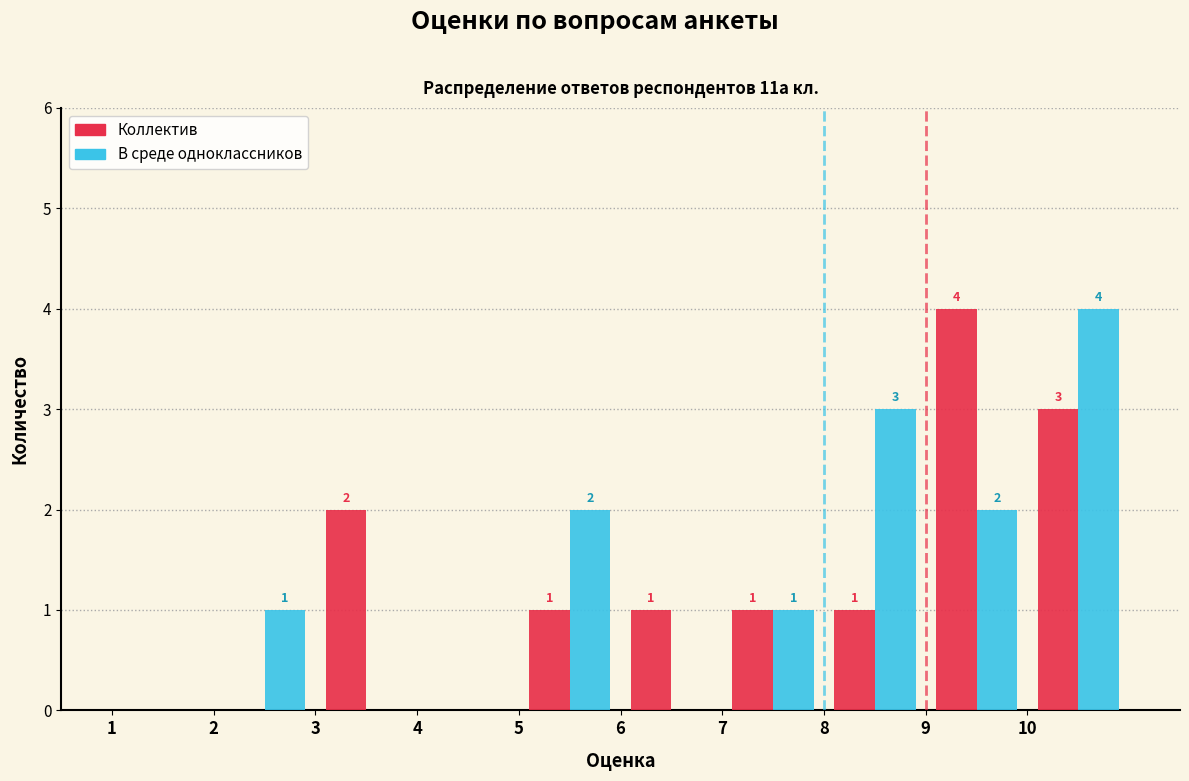

In the В среде одноклассников series, which range on the x-axis has the tallest bar?

10 to 11